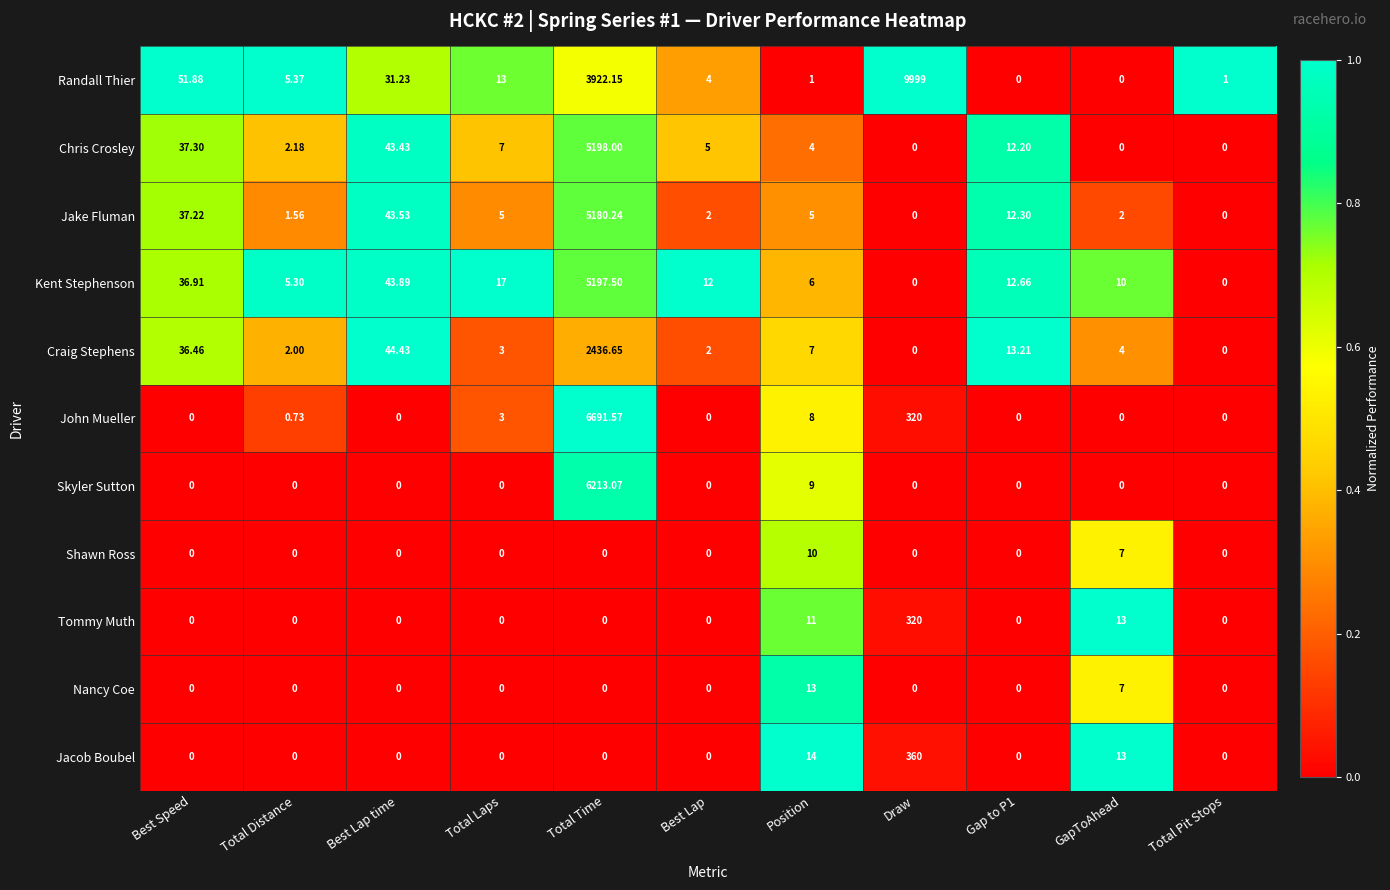

At which label does Craig Stephens first exceed 4?

Best Speed